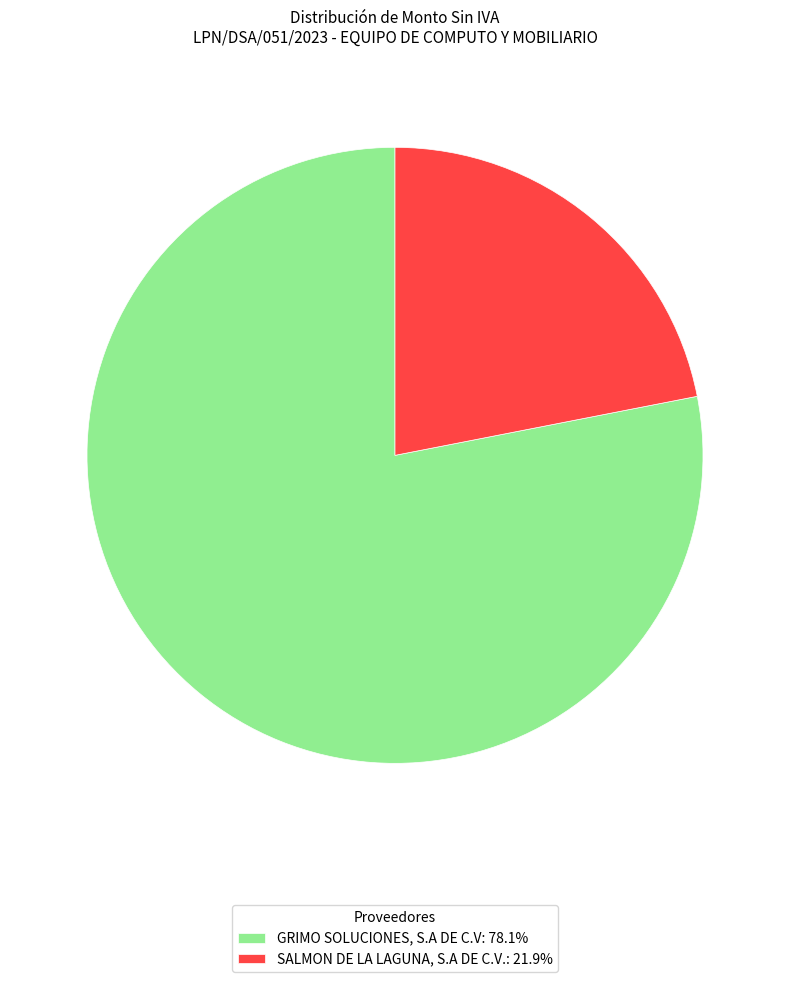

What is the smallest slice in the pie chart?

SALMON DE LA LAGUNA, S.A DE C.V.